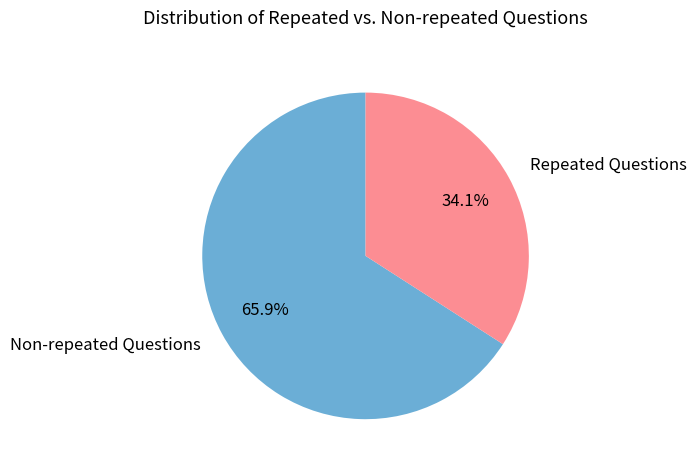

What percentage do Non-repeated Questions and Repeated Questions together represent?

100.0%